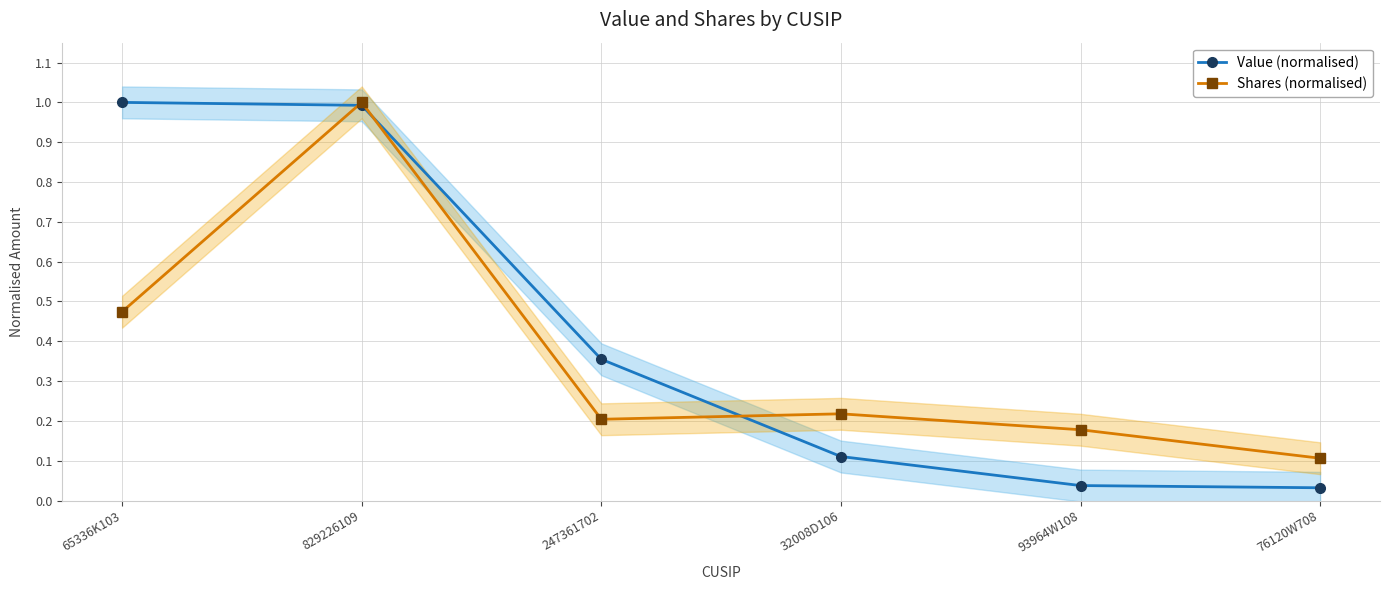

Read the Shares (normalised) value at 76120W708.

0.1